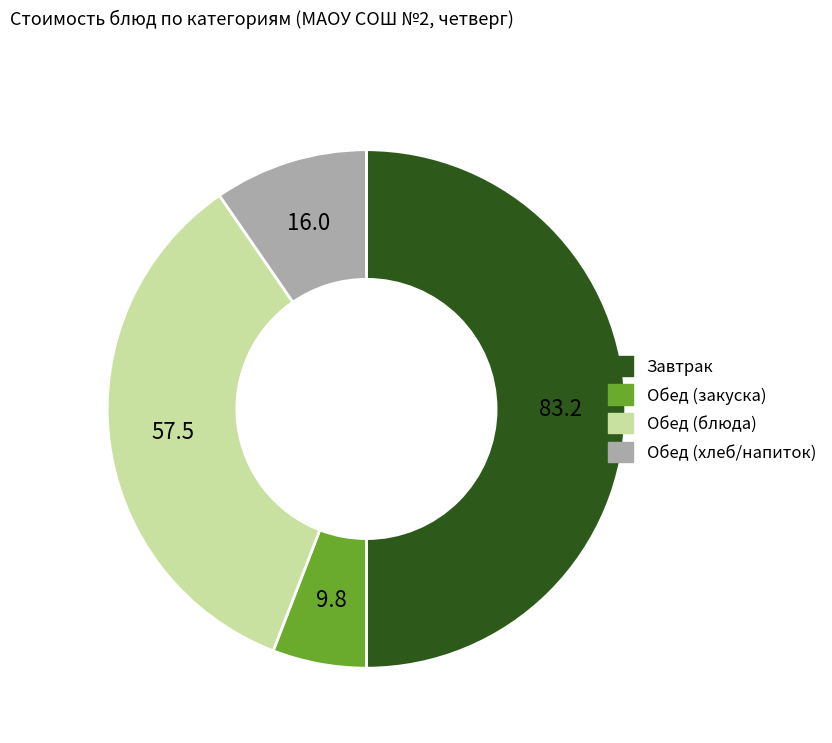

Combined, do Обед (закуска) and Обед (блюда) account for over 50%?

No